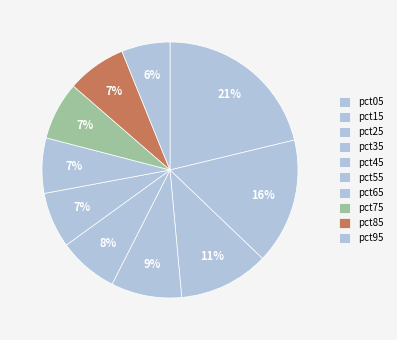

Count the number of slices in the pie.

10